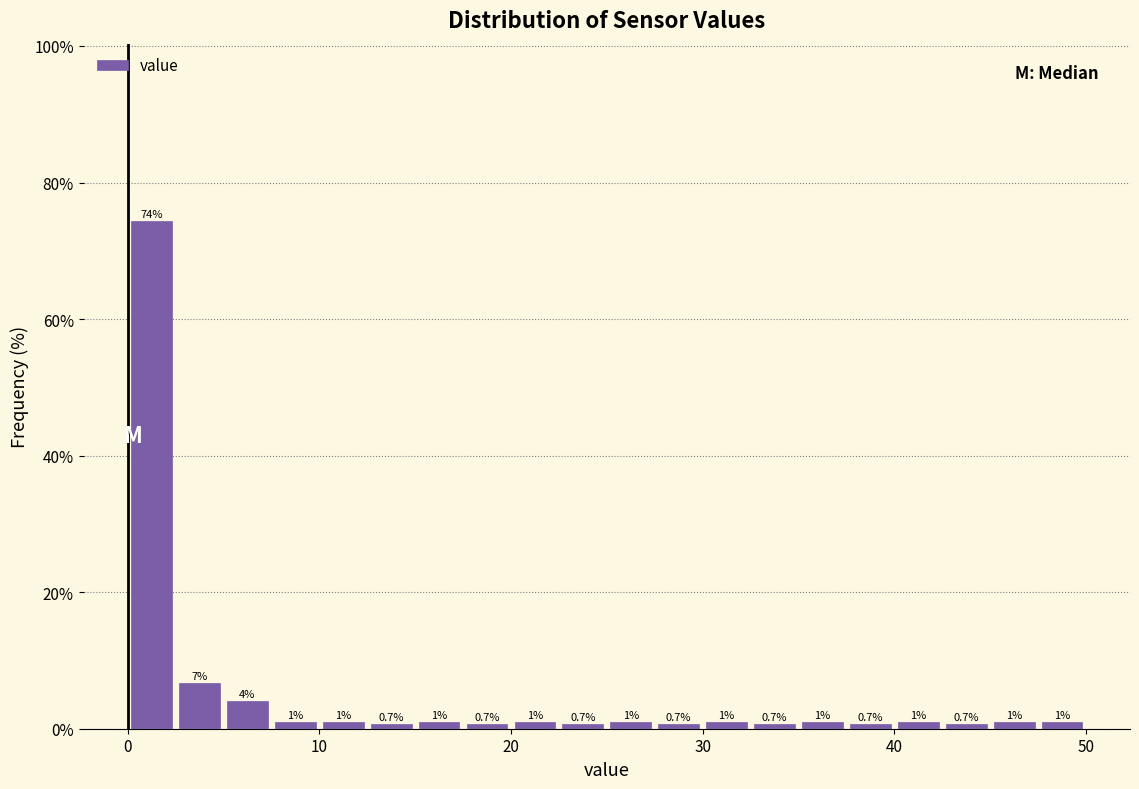

Read against the x-axis, roughly where is the centre of the tallest bar?

1